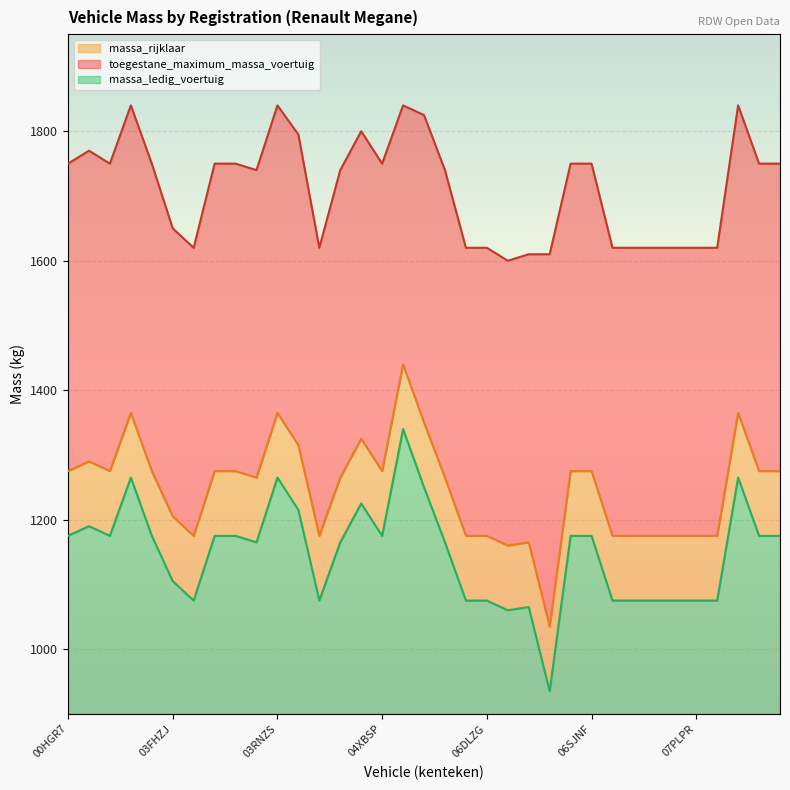

True or false: massa_rijklaar and massa_ledig_voertuig cross at least once.

False